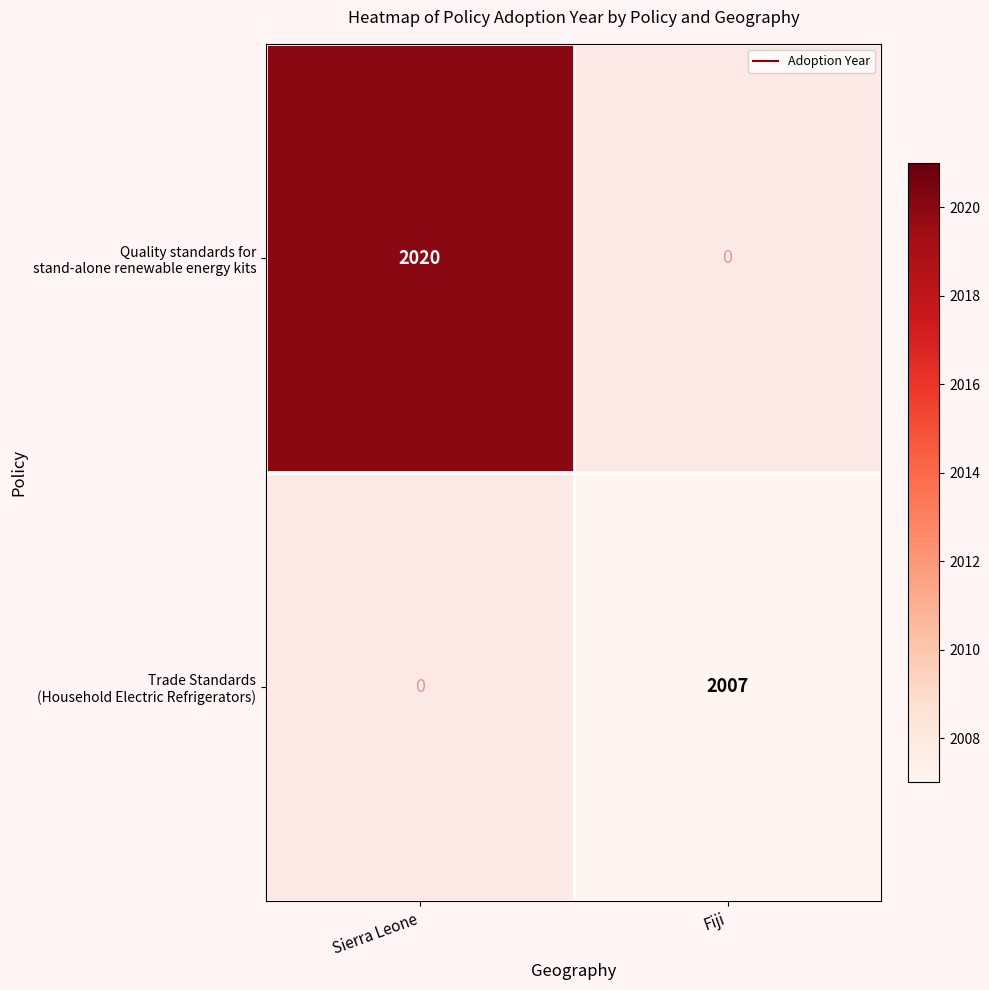

Rank the series by their average value, from lowest to highest.

Quality standards for stand-alone renewable energy kits, Trade Standards (Household Electric Refrigerators)